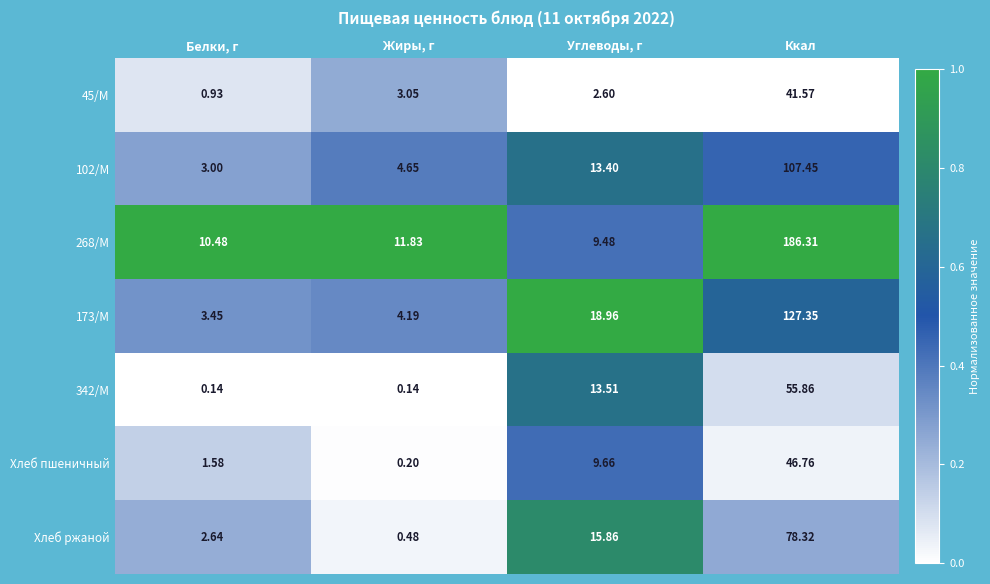

Which category has the lowest value in the 173/М series?

Белки, г